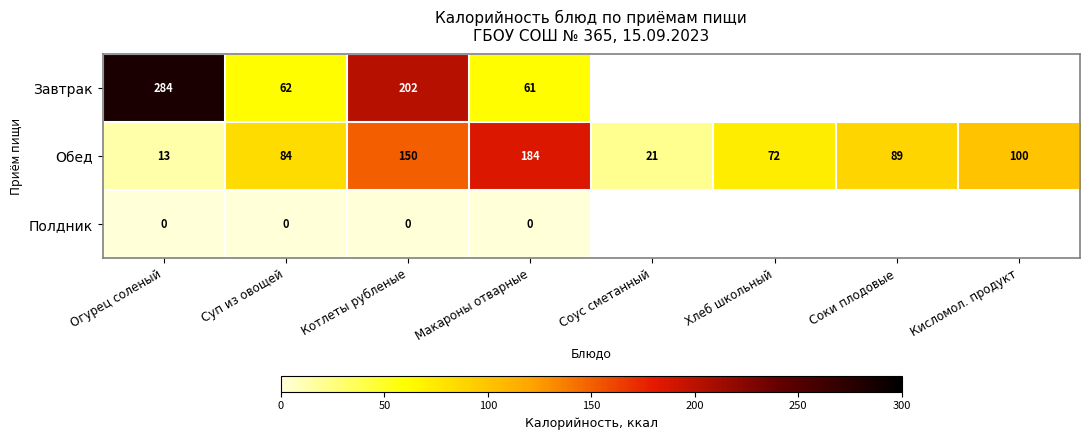

At how many categories does at least one series exceed 242?

1